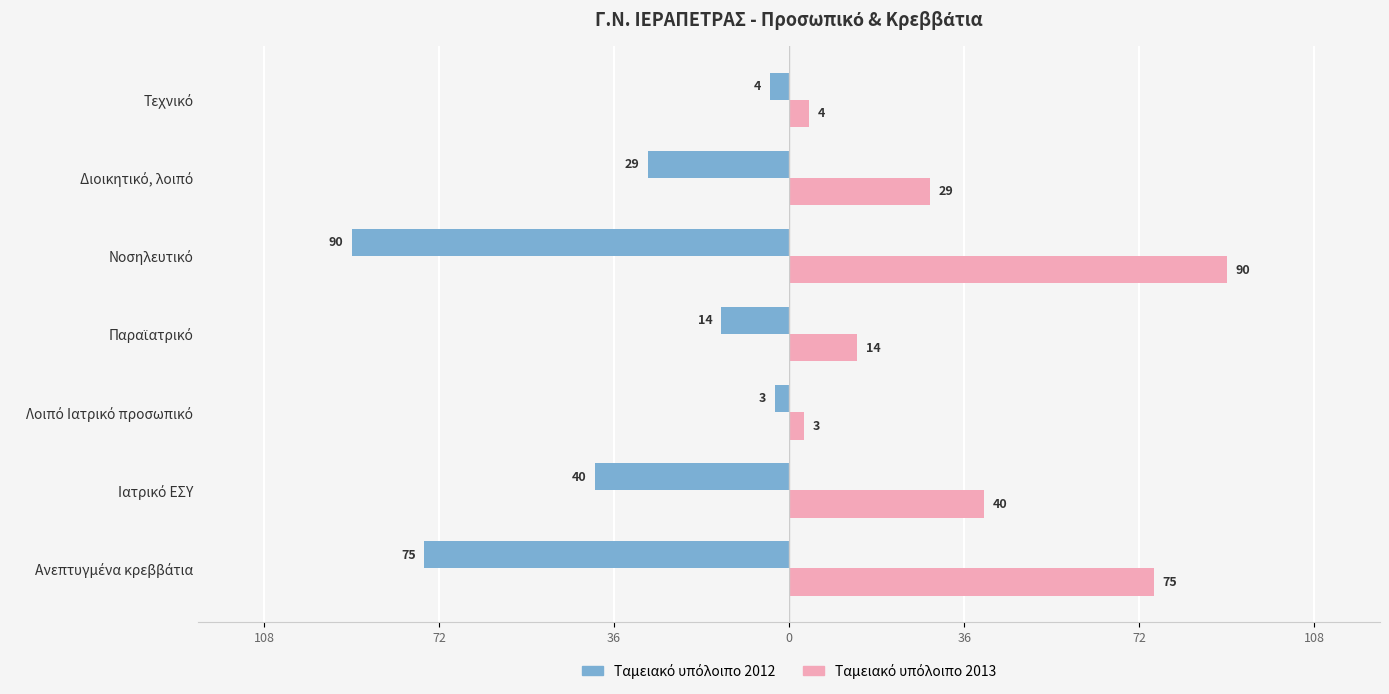

What is the label of the 6th bar from the right?

Ιατρικό ΕΣΥ